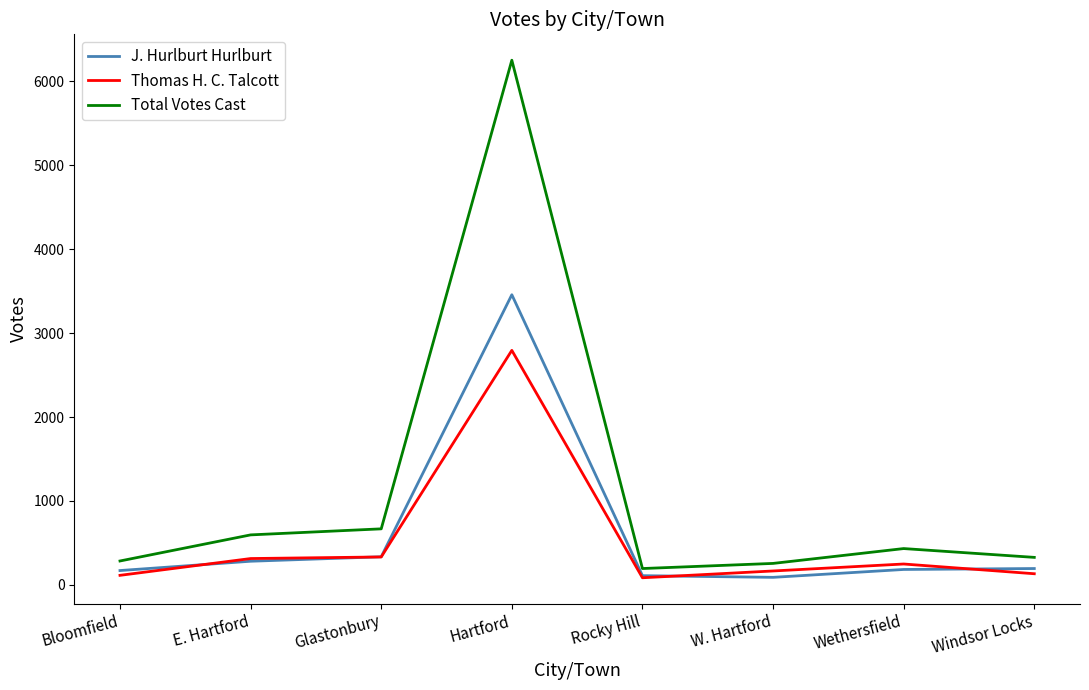

What is the greatest value displayed?

6253